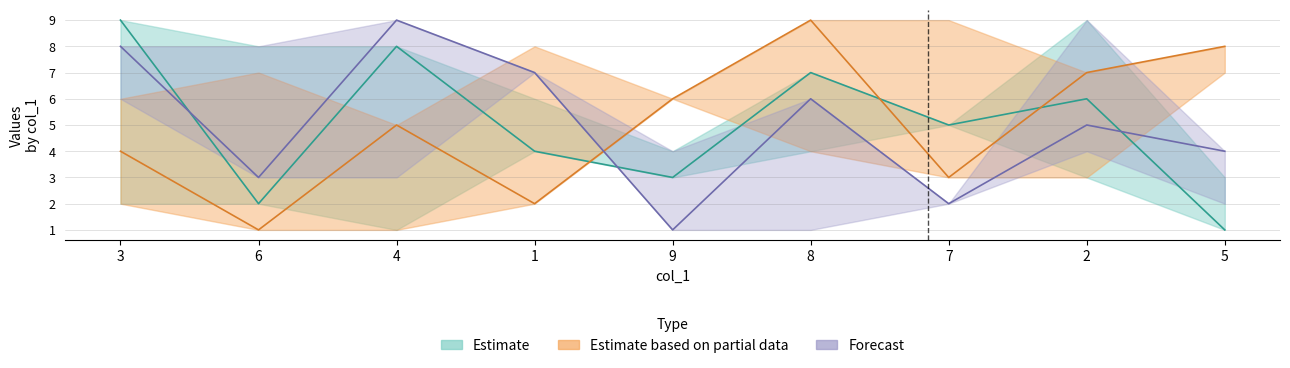

True or false: col_5 and col_6 cross at least once.

True